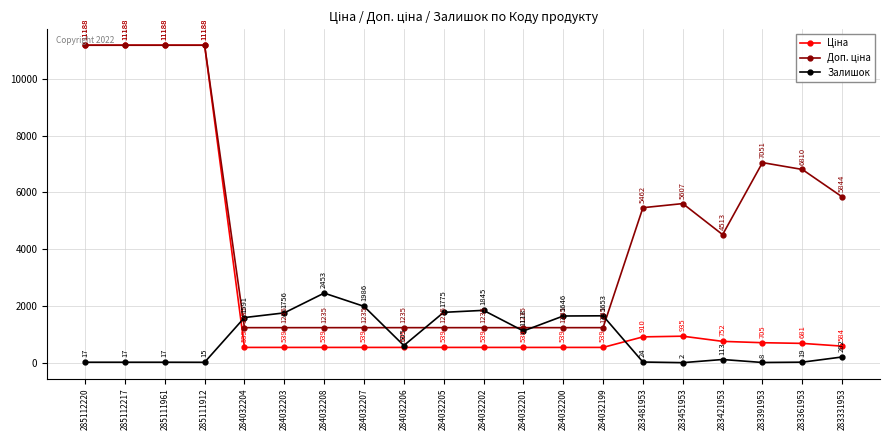

Is it true that Залишок equals 384.7 at 284032204?

False